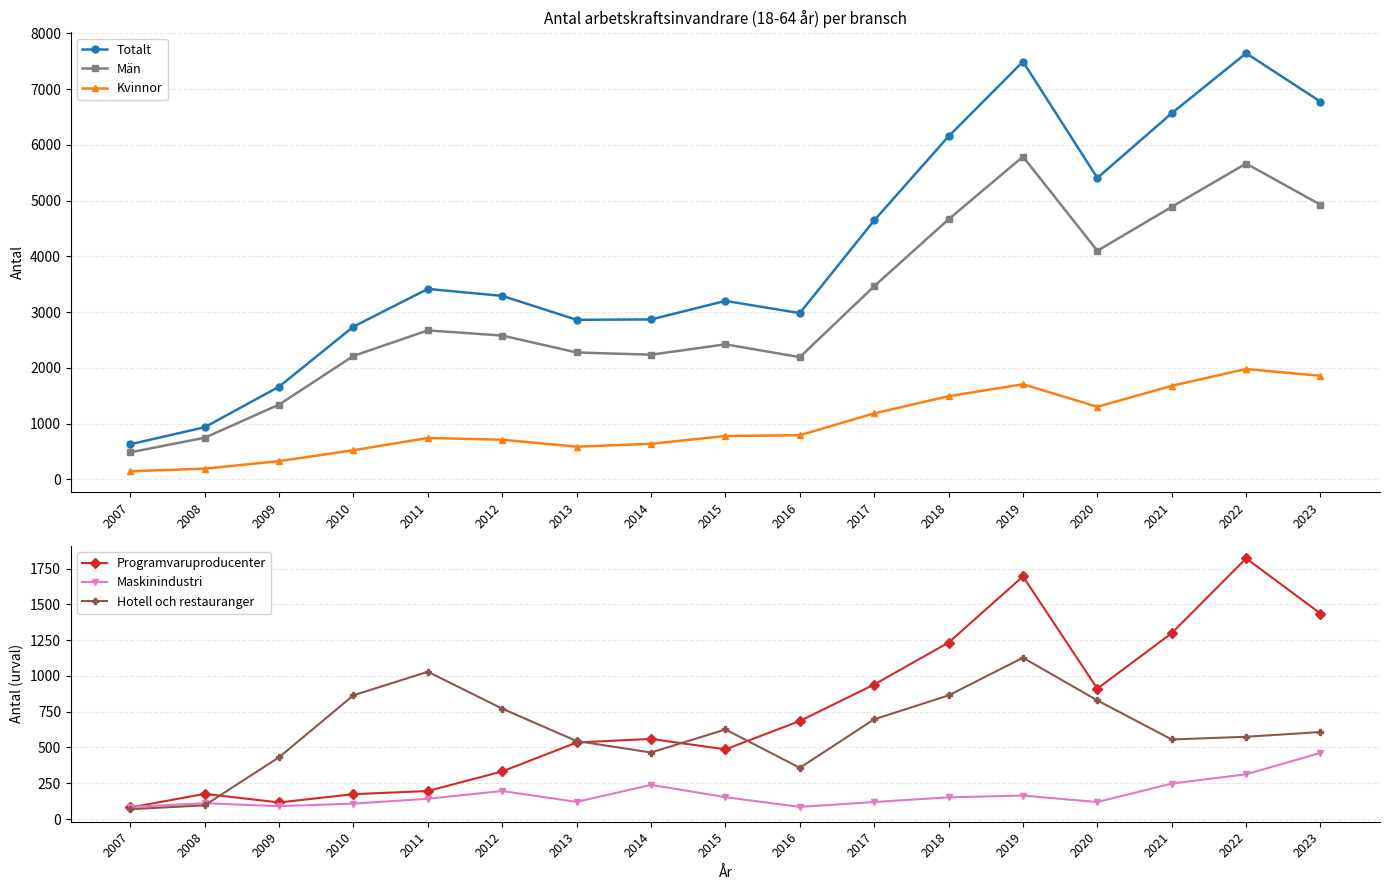

List the labels in order of Kvinnor value, largest first.

2022, 2023, 2019, 2021, 2018, 2020, 2017, 2016, 2015, 2011, 2012, 2014, 2013, 2010, 2009, 2008, 2007